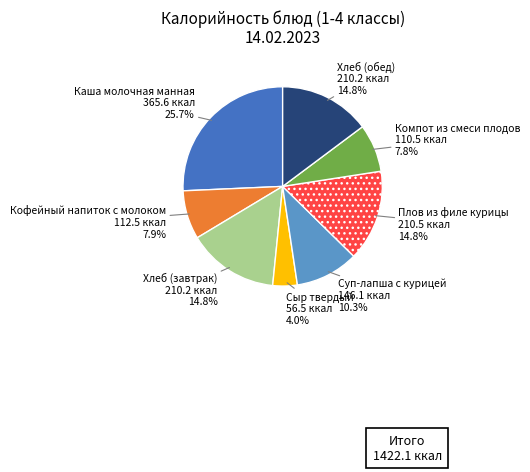

Is there any slice that represents more than half of the pie?

No